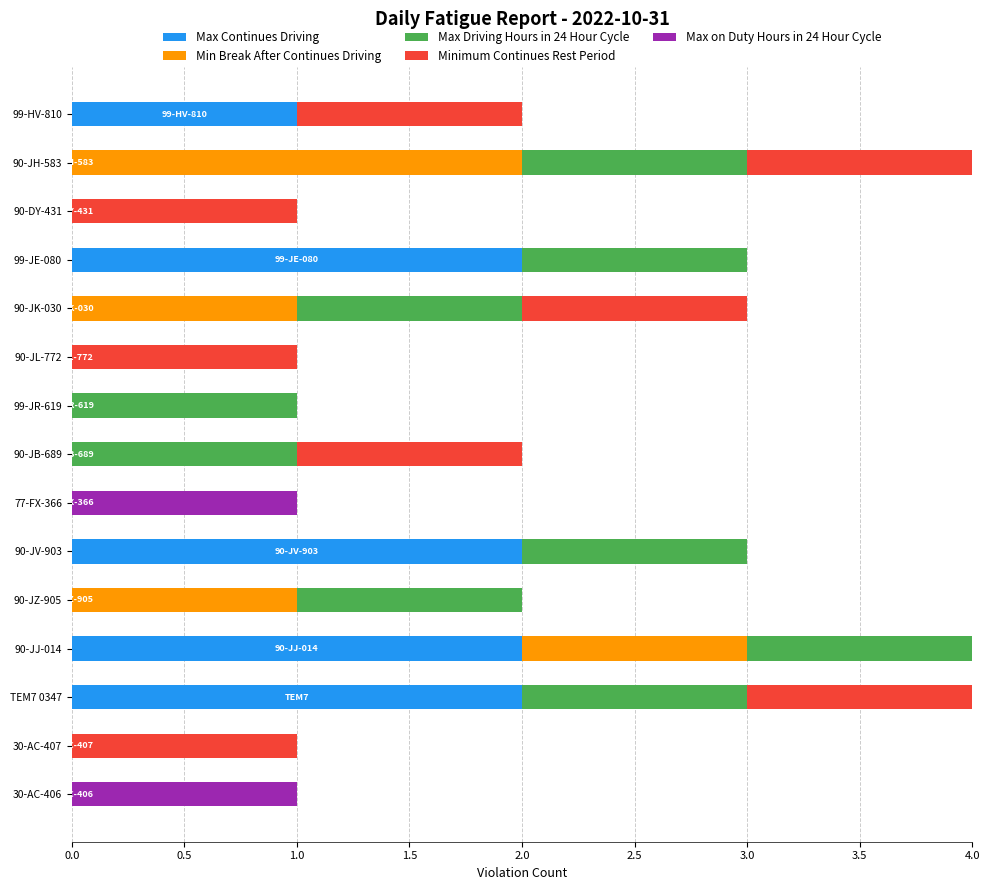

What is the total value across all series at 90-JV-903?

3